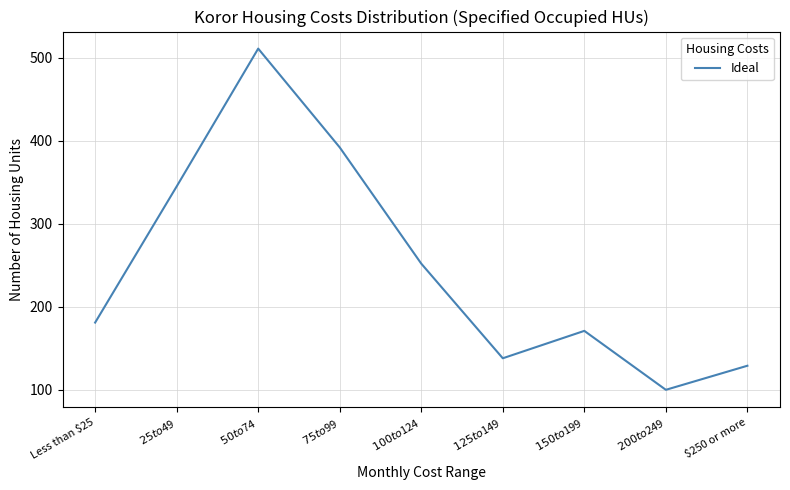

Reading left to right, transcribe all the data shown in this chart.

181	345	511	392	252	138	171	100	129